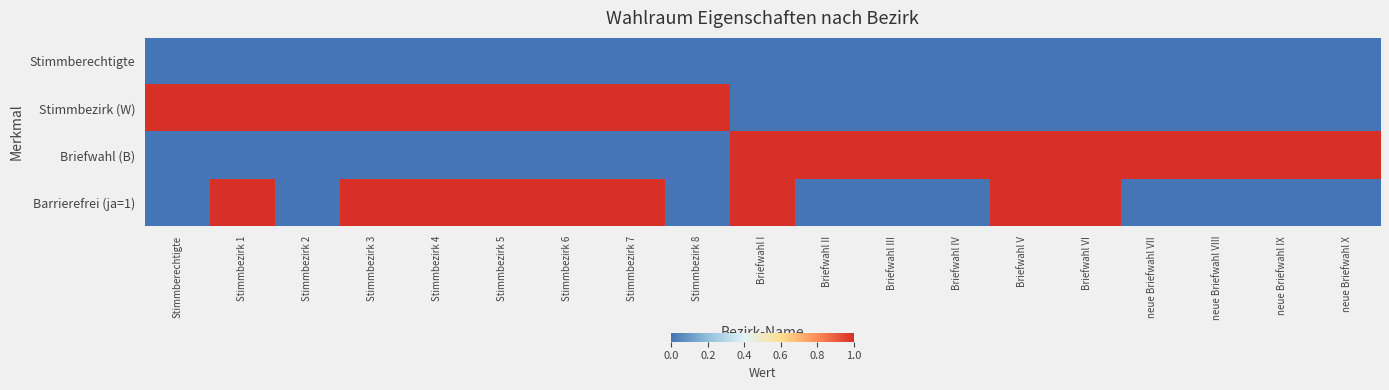

At Stimmberechtigte, list the series in order from smallest to largest.

Stimmberechtigte, Briefwahl (B), Barrierefrei (ja=1), Stimmbezirk (W)